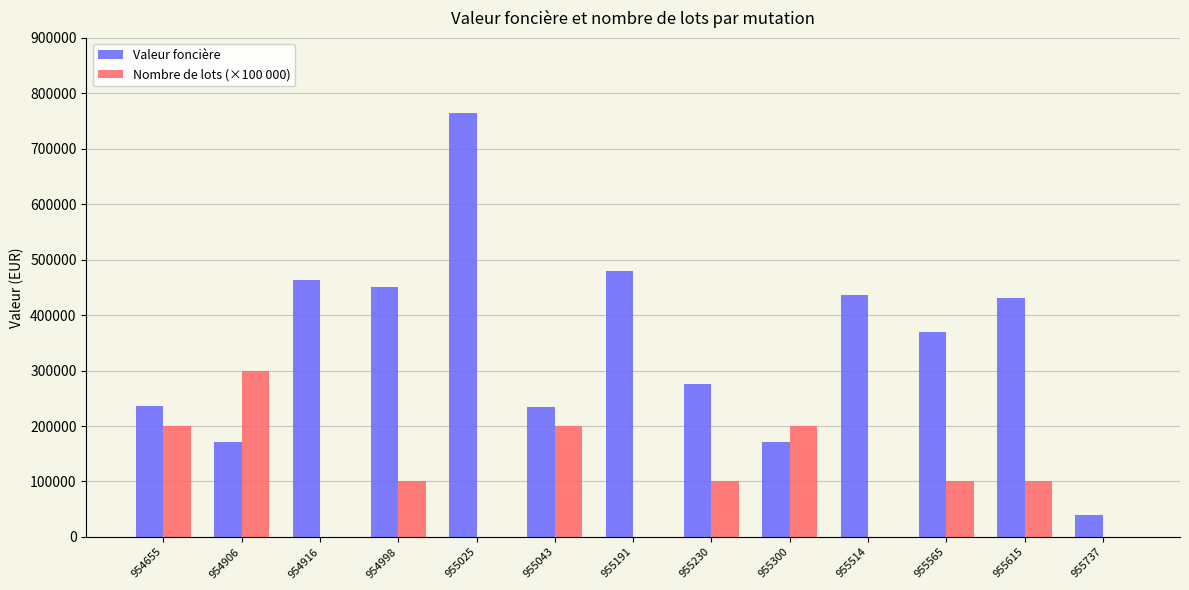

What is the sum of all Valeur foncière values?

4525973